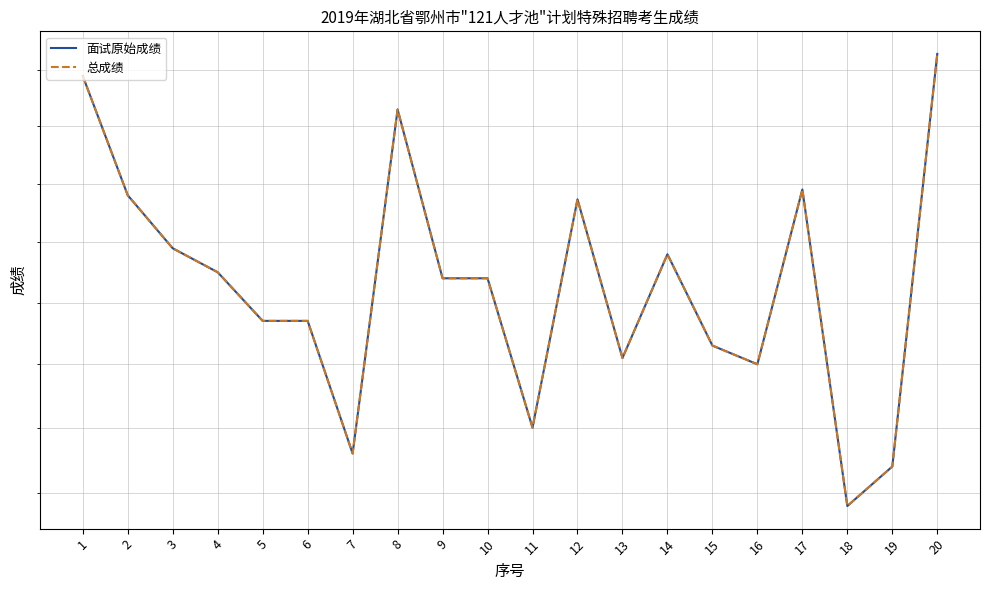

Rank the series at 1 from highest to lowest value.

面试原始成绩, 总成绩